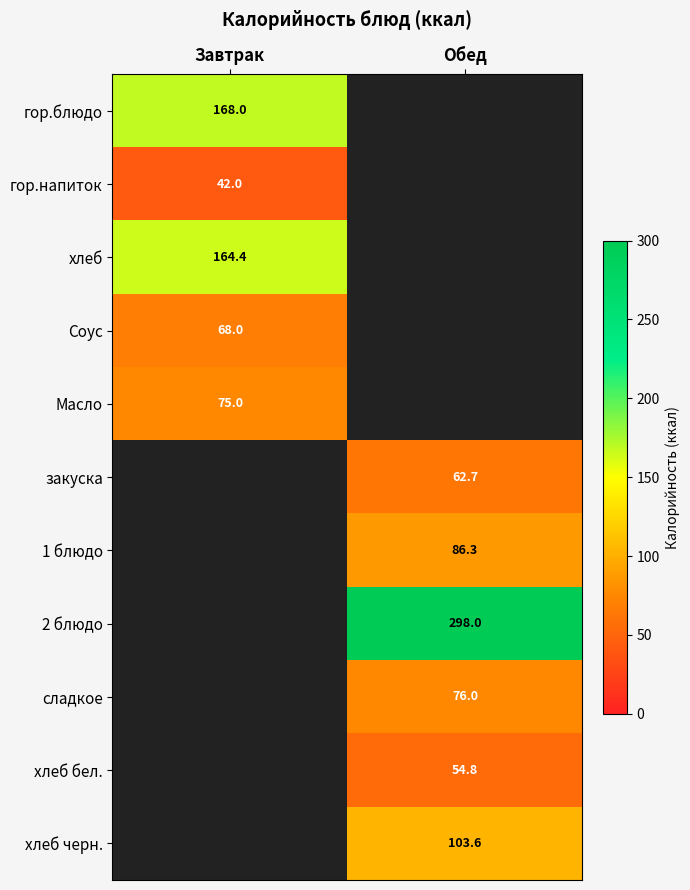

The value of гор.блюдо at Завтрак is 168.0. True or false?

True